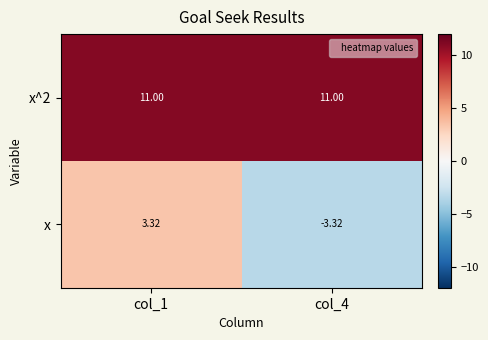

How many positive values does the x series have?

1